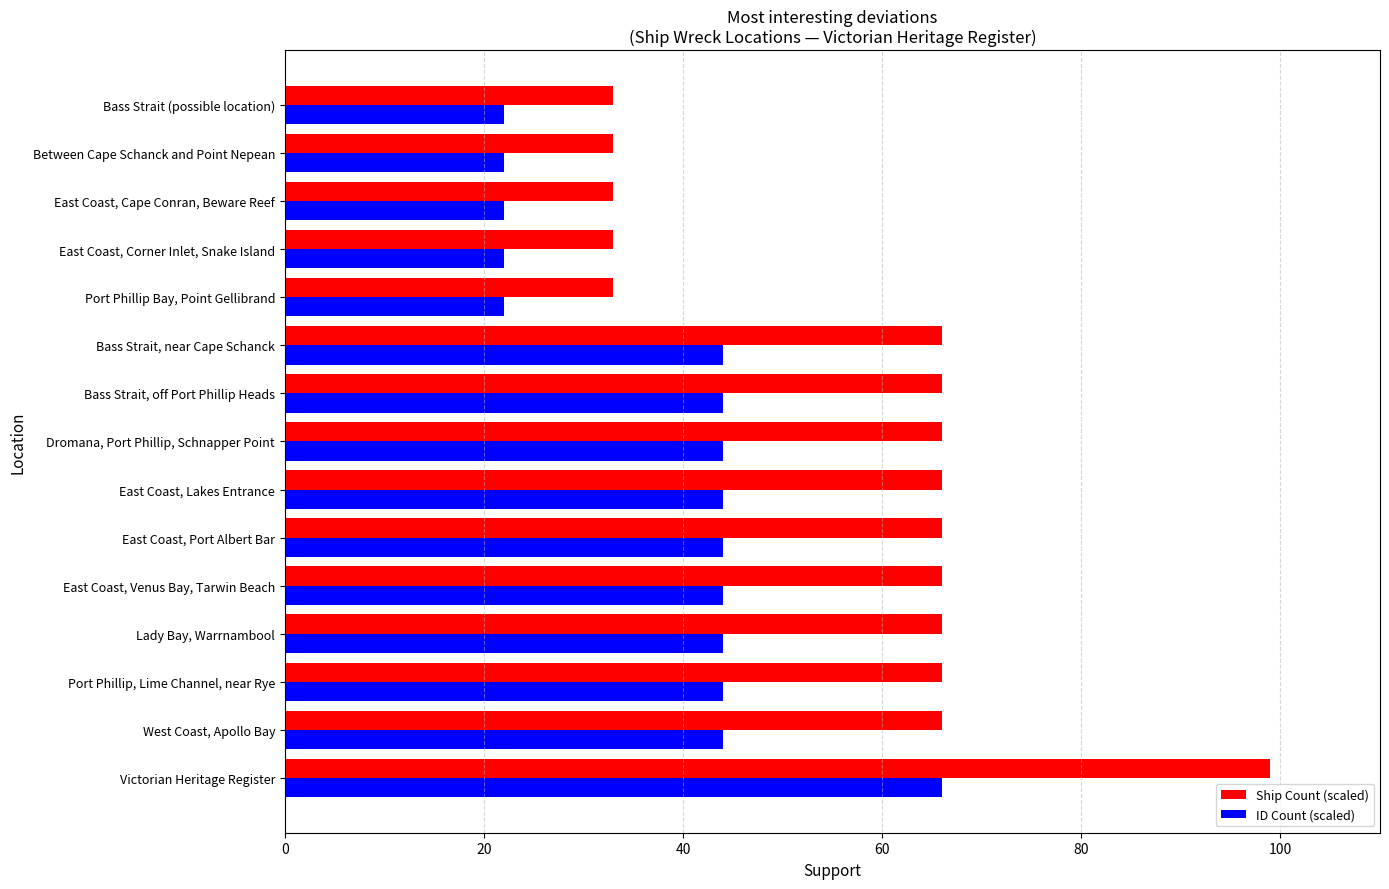

What is the highest value of the Ship Count (scaled) series?

99